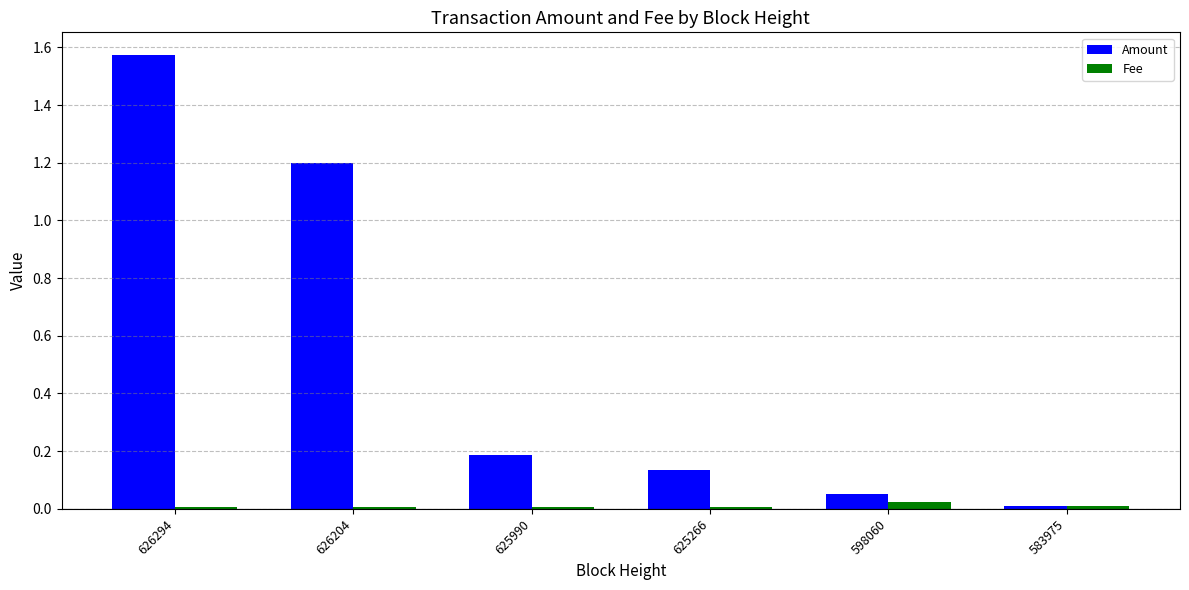

Which series has the largest total across all categories?

Amount